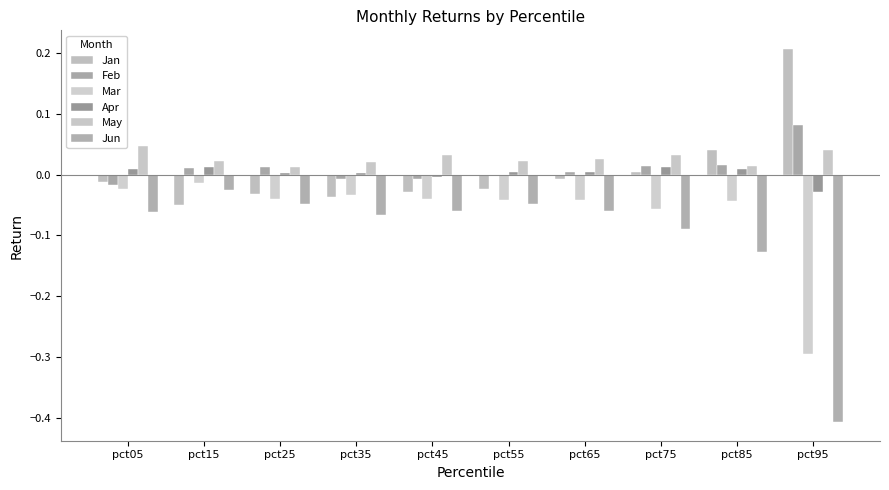

The May series shows 0.0 at pct95. True or false?

True